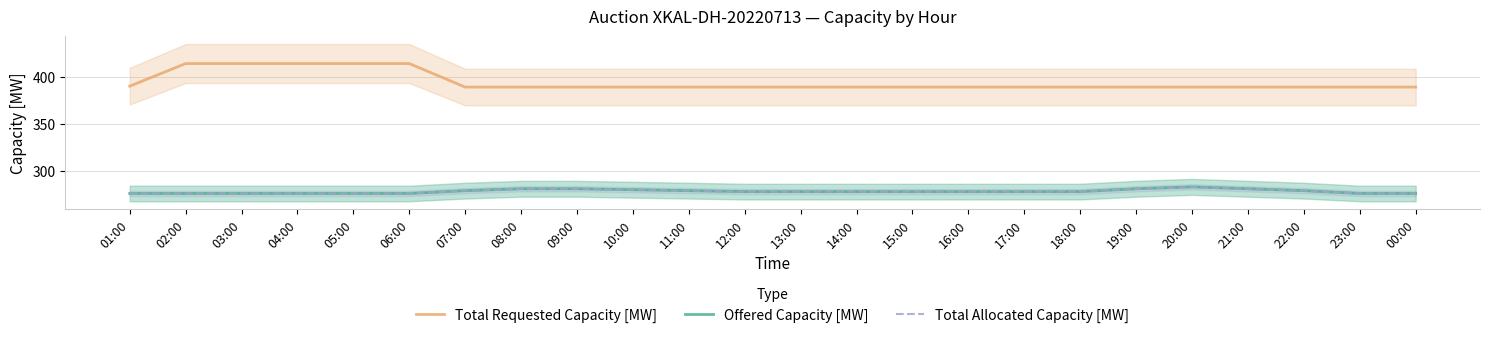

Does the chart display data point markers on the line(s)?

No